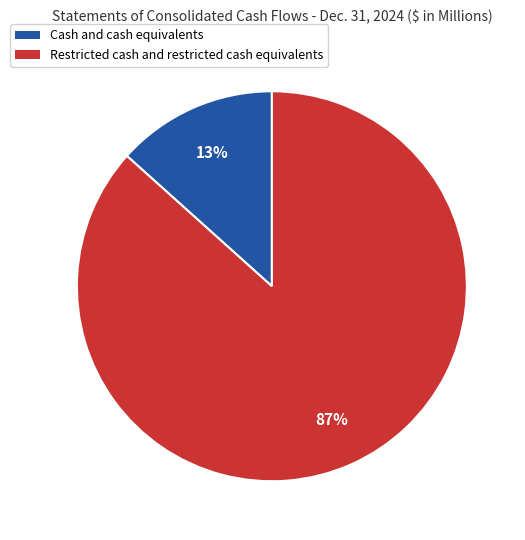

Is there a majority slice in this chart?

Yes